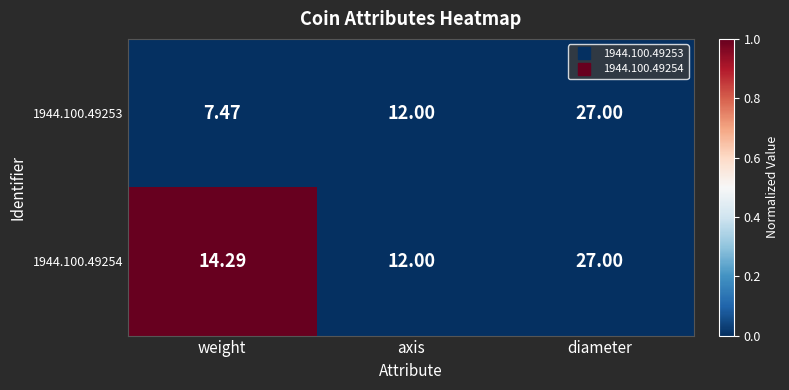

Is the value of 1944.100.49253 at axis greater than the value of 1944.100.49254 at diameter?

No